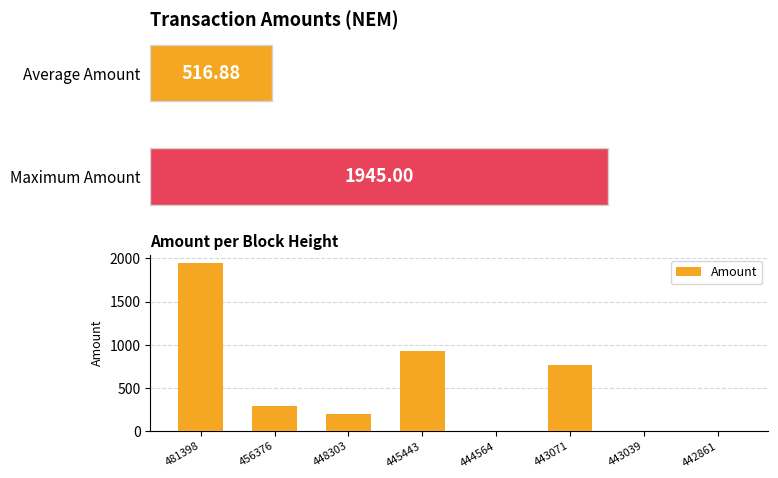

What is the sum of all values?

4135